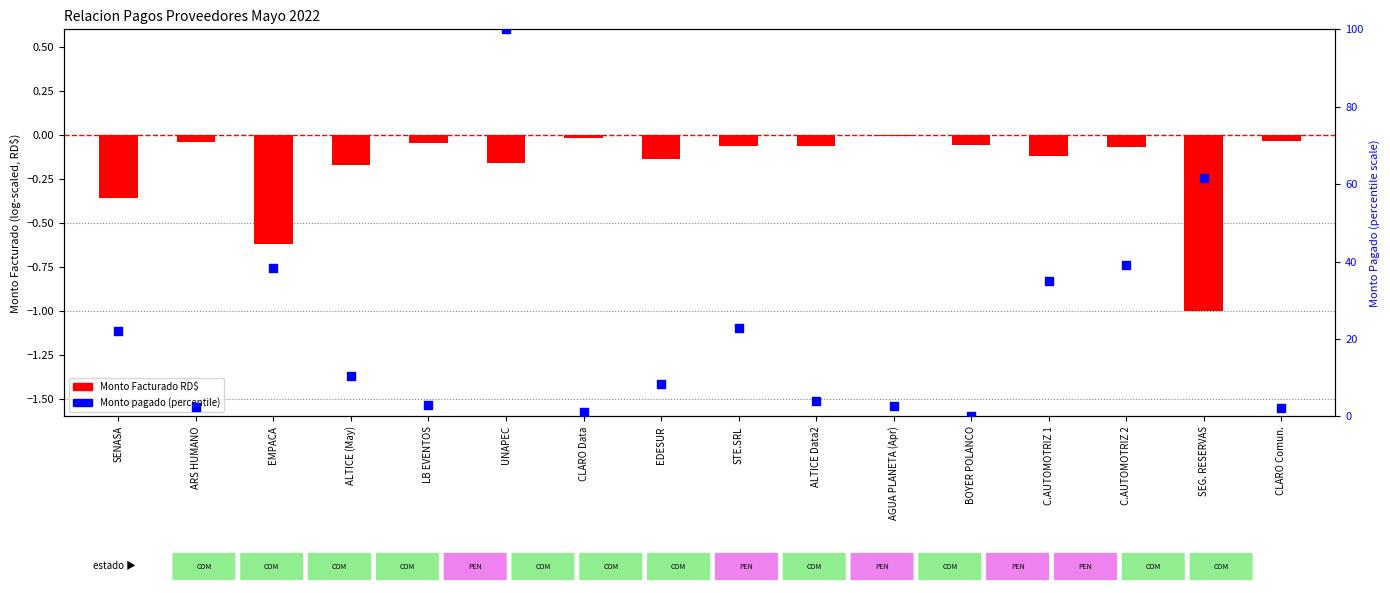

Which series contains the lowest Y value?

Monto Facturado RD$